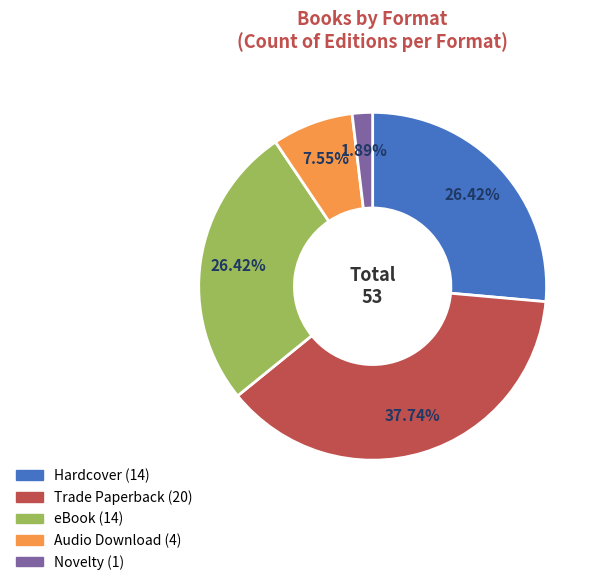

How many slices are in this pie chart?

5